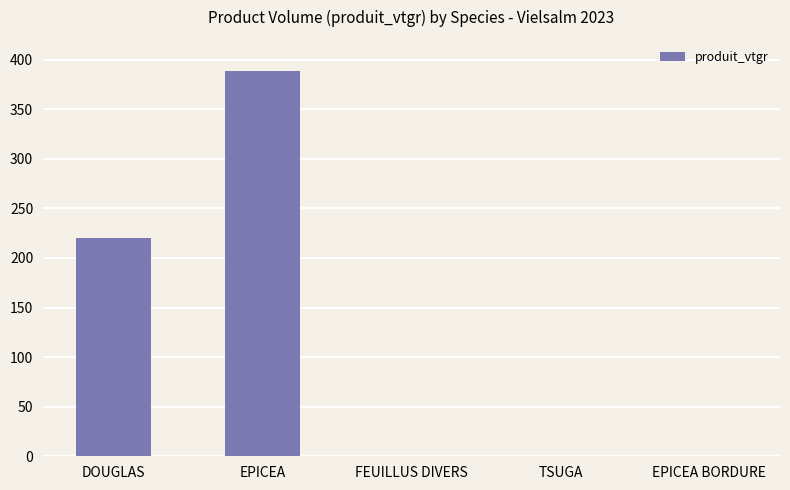

What is the sum of all values?

610.0